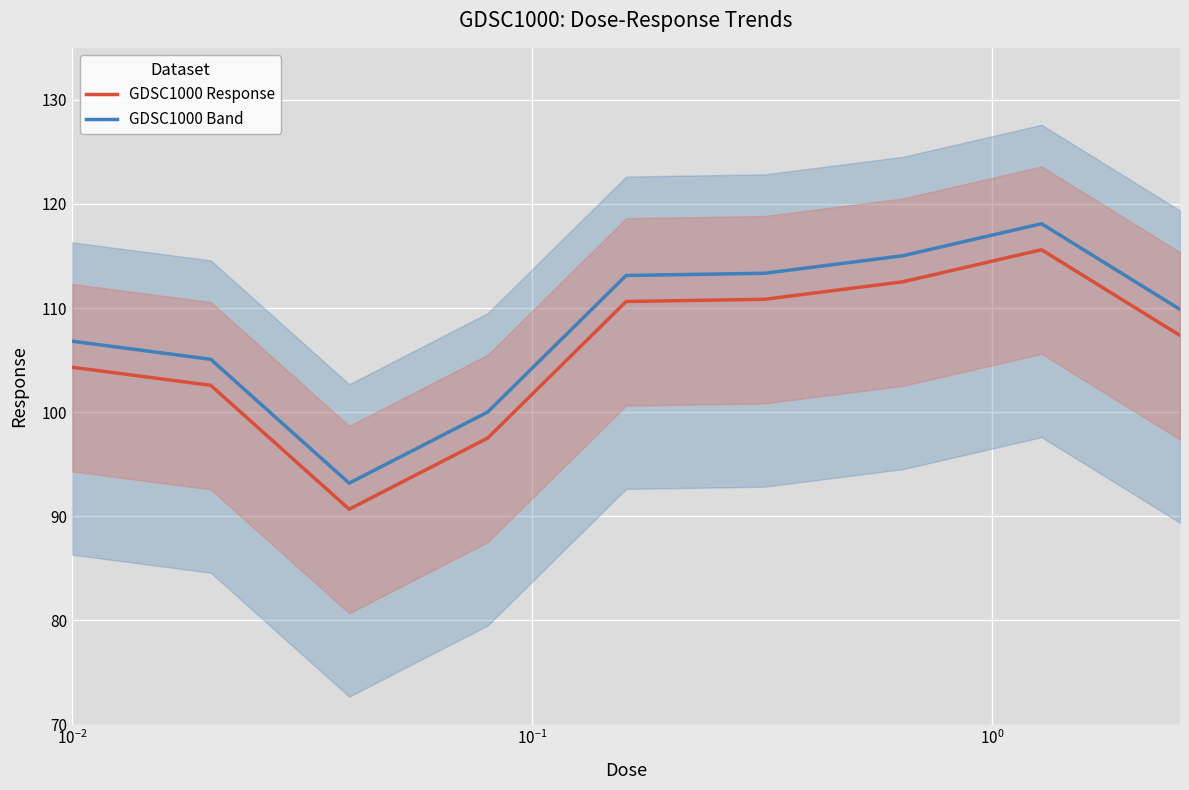

What is the value of the GDSC1000 Band point at the 4th from the left?

100.0